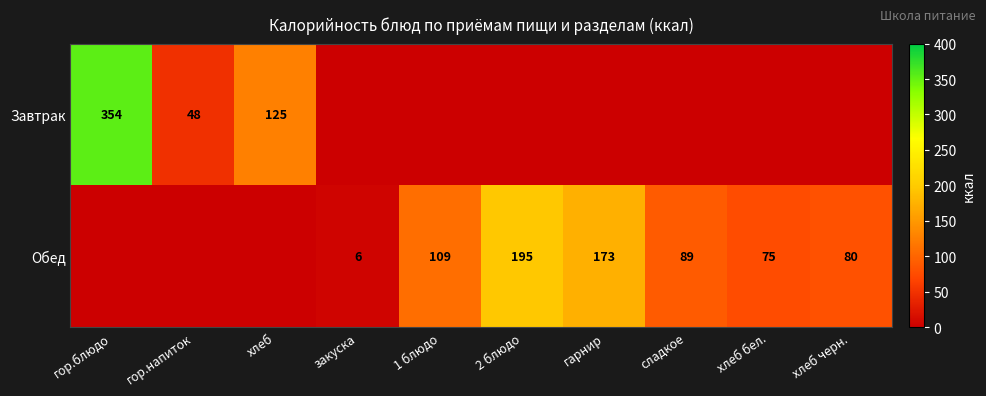

The value of Обед at хлеб бел. is 75. True or false?

True